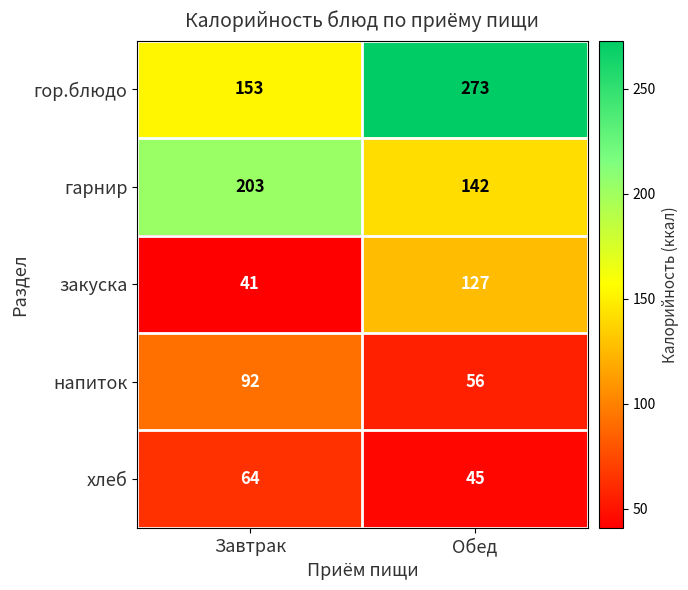

Reading right to left, what are all the values shown in this chart?

гор.блюдо: Обед=273	Завтрак=153
гарнир: Обед=142	Завтрак=203
закуска: Обед=127	Завтрак=41
напиток: Обед=56	Завтрак=92
хлеб: Обед=45	Завтрак=64